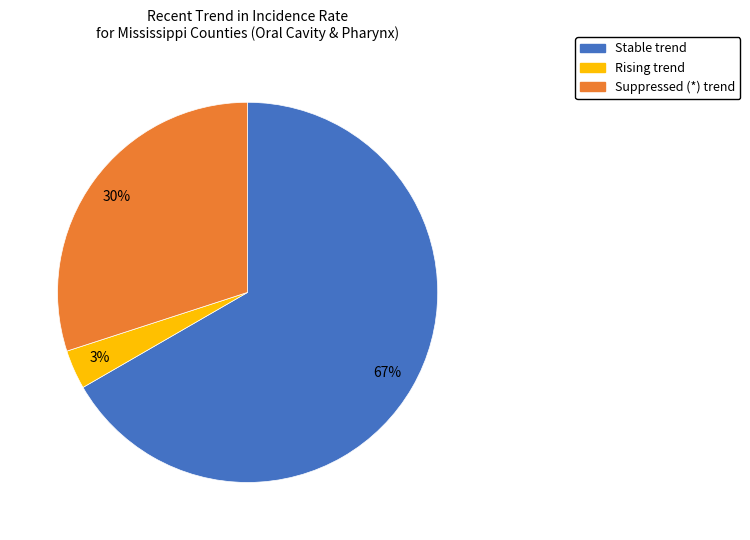

How many slices are in this pie chart?

3